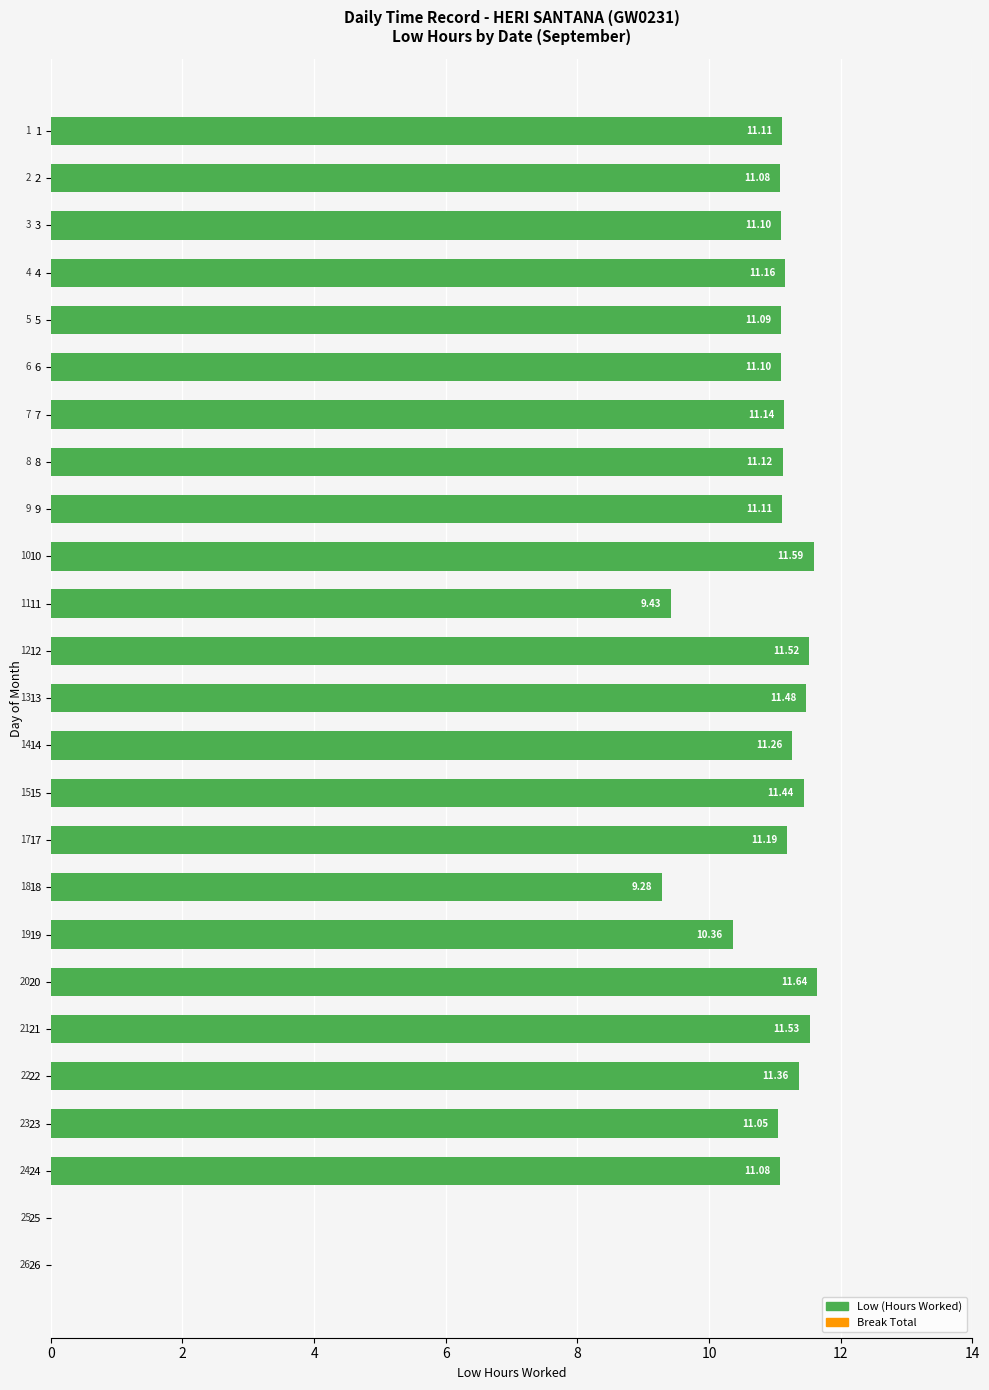

How many categories are shown in the chart?

25